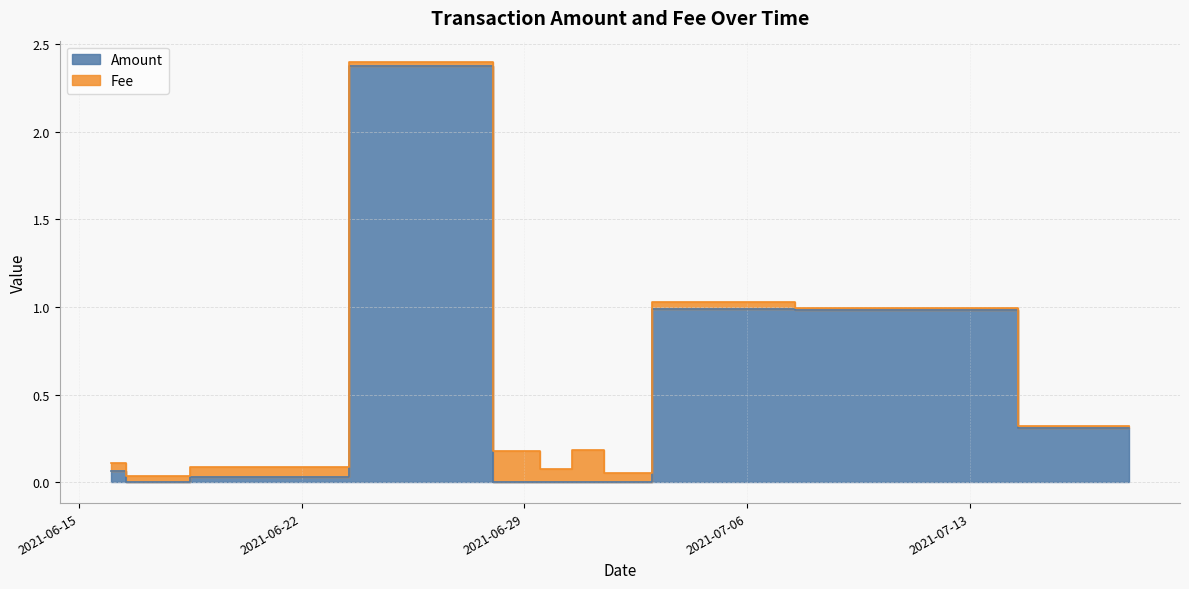

What is the change in value from 2021-07-04 to 2021-07-18?

-0.7